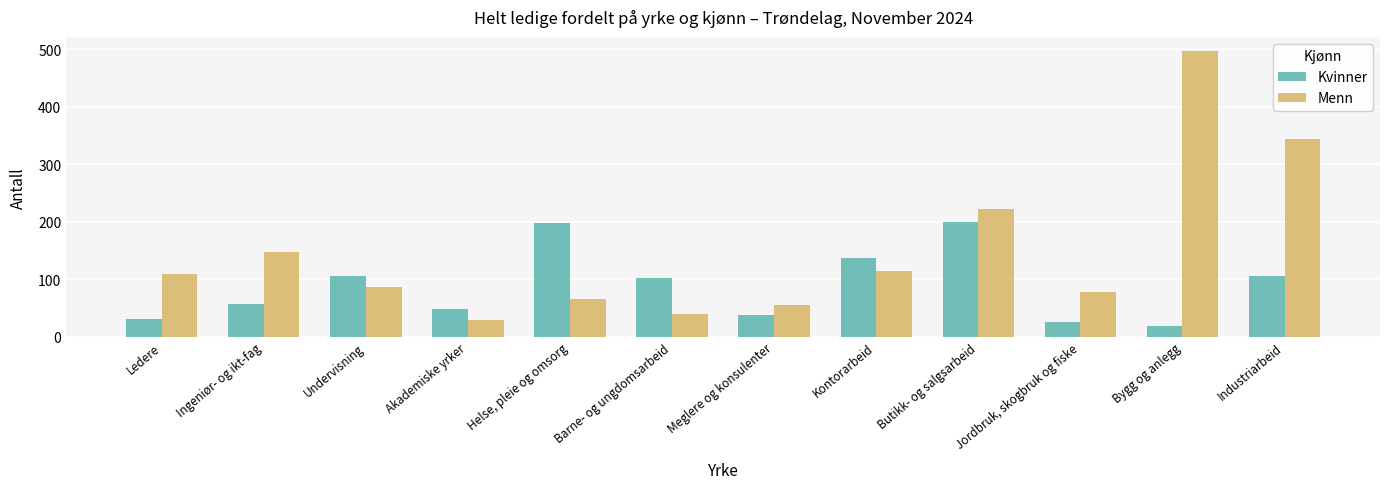

How many groups of bars are there?

12